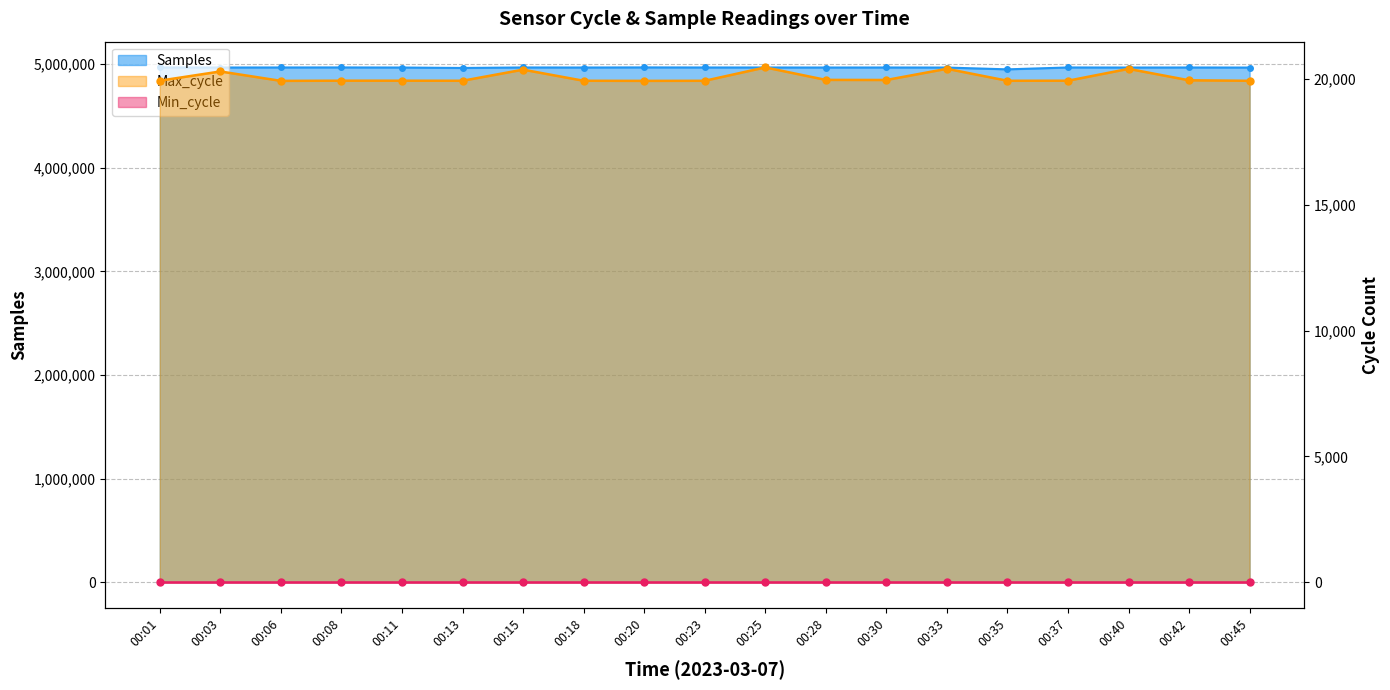

True or false: Samples and Max_cycle intersect in this chart.

False